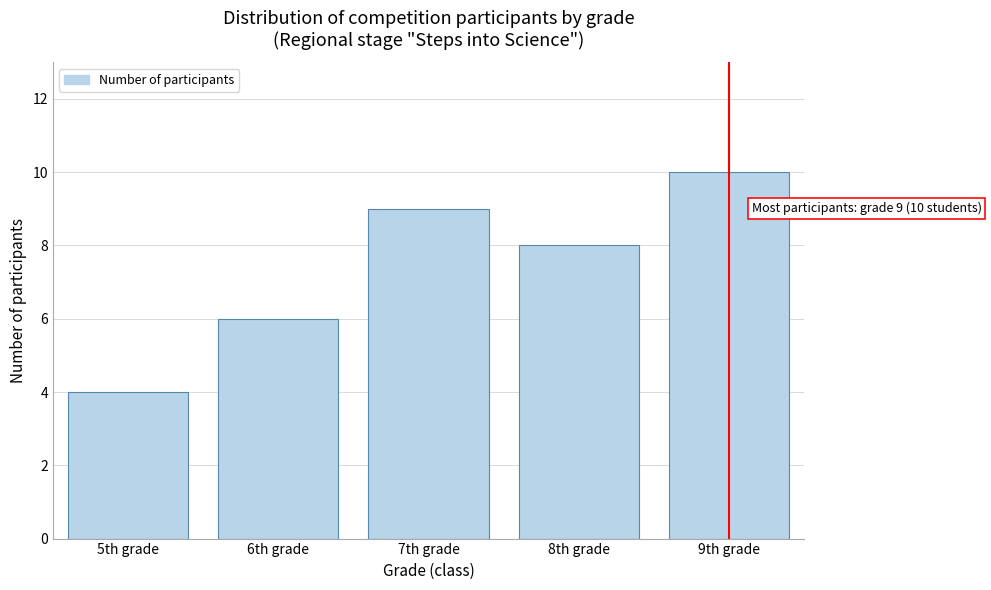

Reading right to left, what are all the values shown in this chart?

9th grade=10	8th grade=8	7th grade=9	6th grade=6	5th grade=4